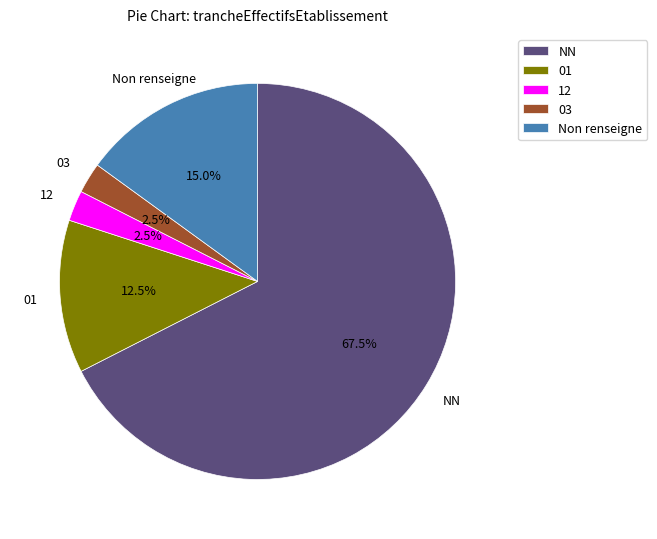

Combined, do 01 and 12 account for over 50%?

No